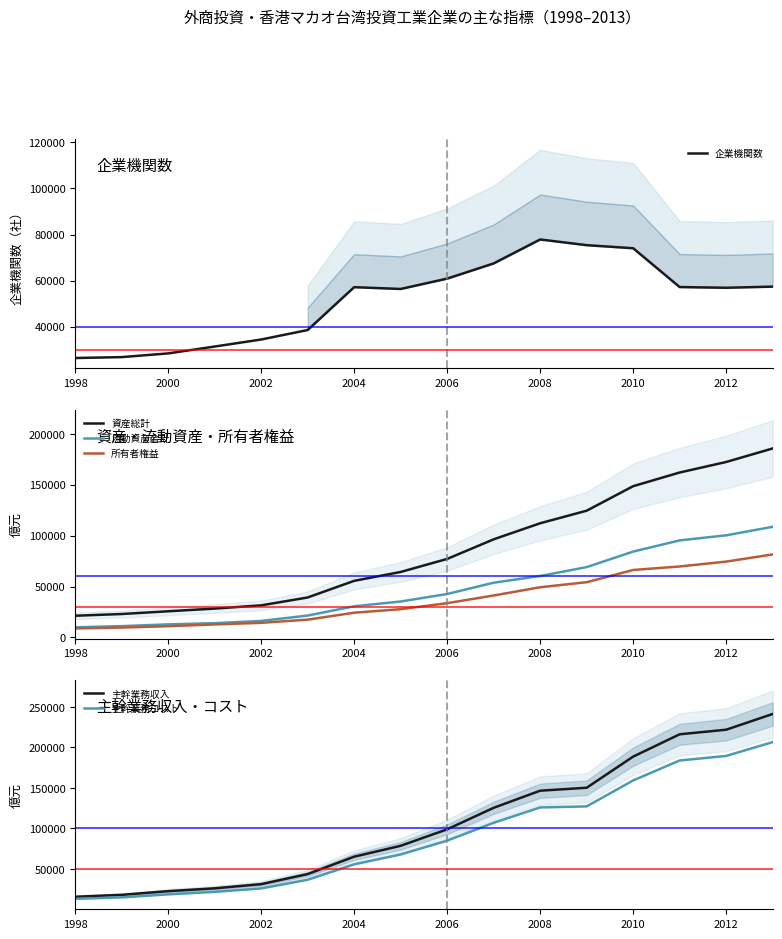

The value of 主幹業務コスト at 2000 is 18583.3. True or false?

True